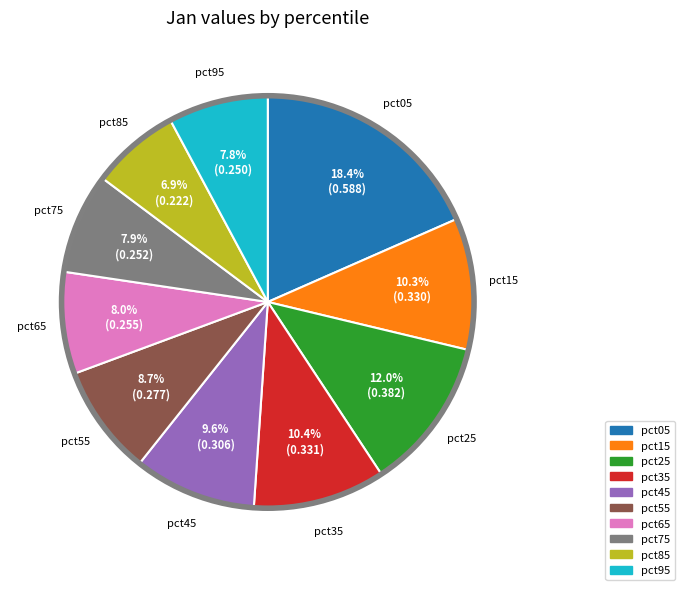

Is it true that pct65 is 1% of the pie?

False